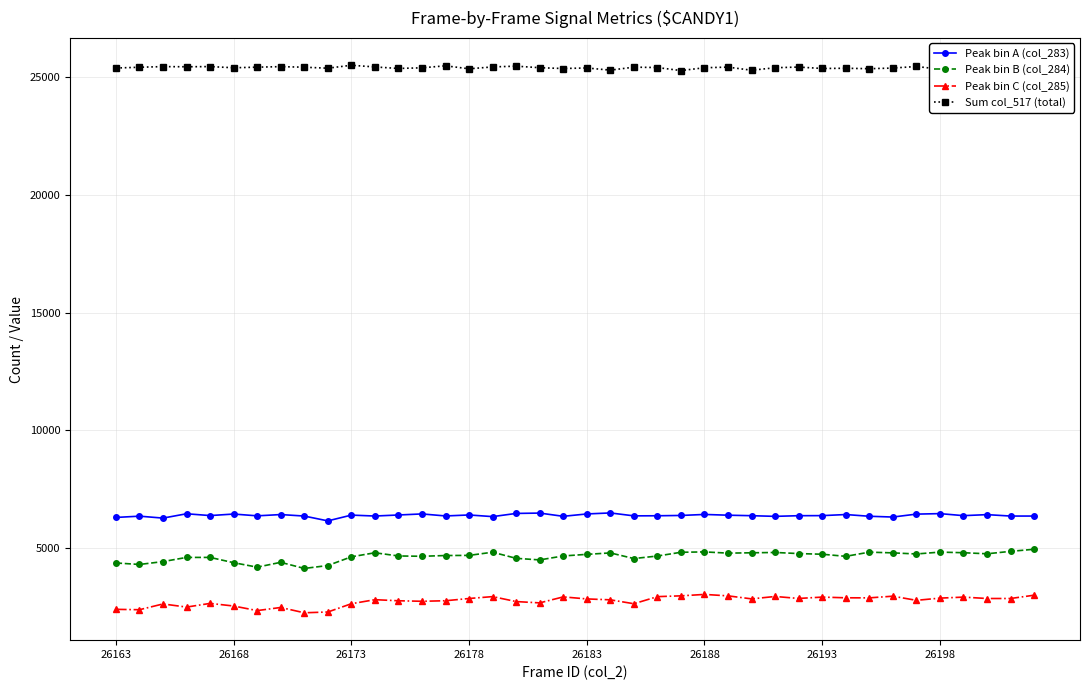

Which series has the largest total across all categories?

Sum col_517 (total)